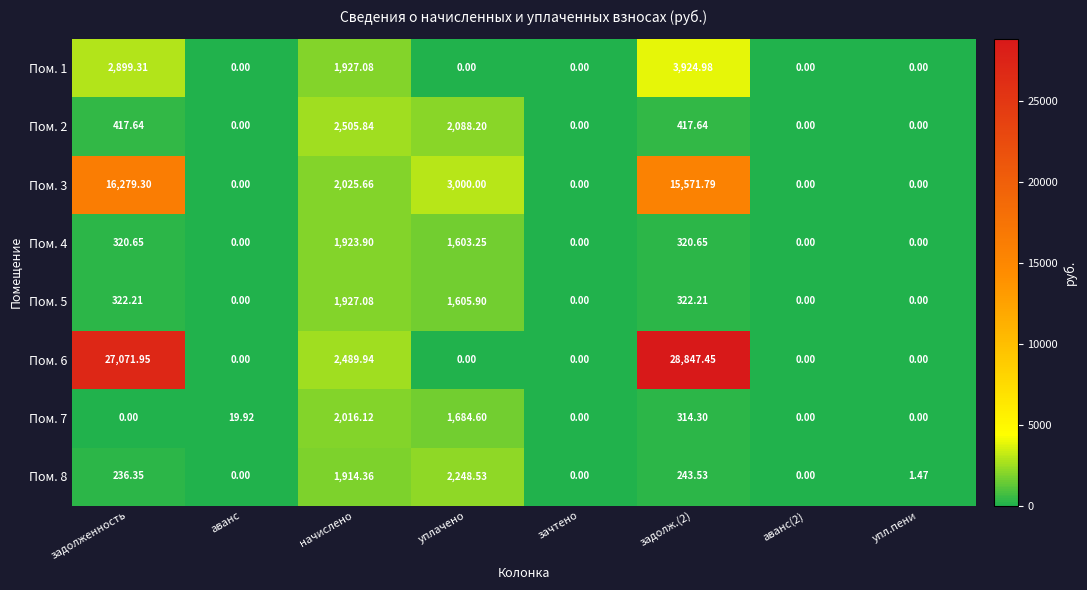

At how many categories does at least one series exceed 26752?

2